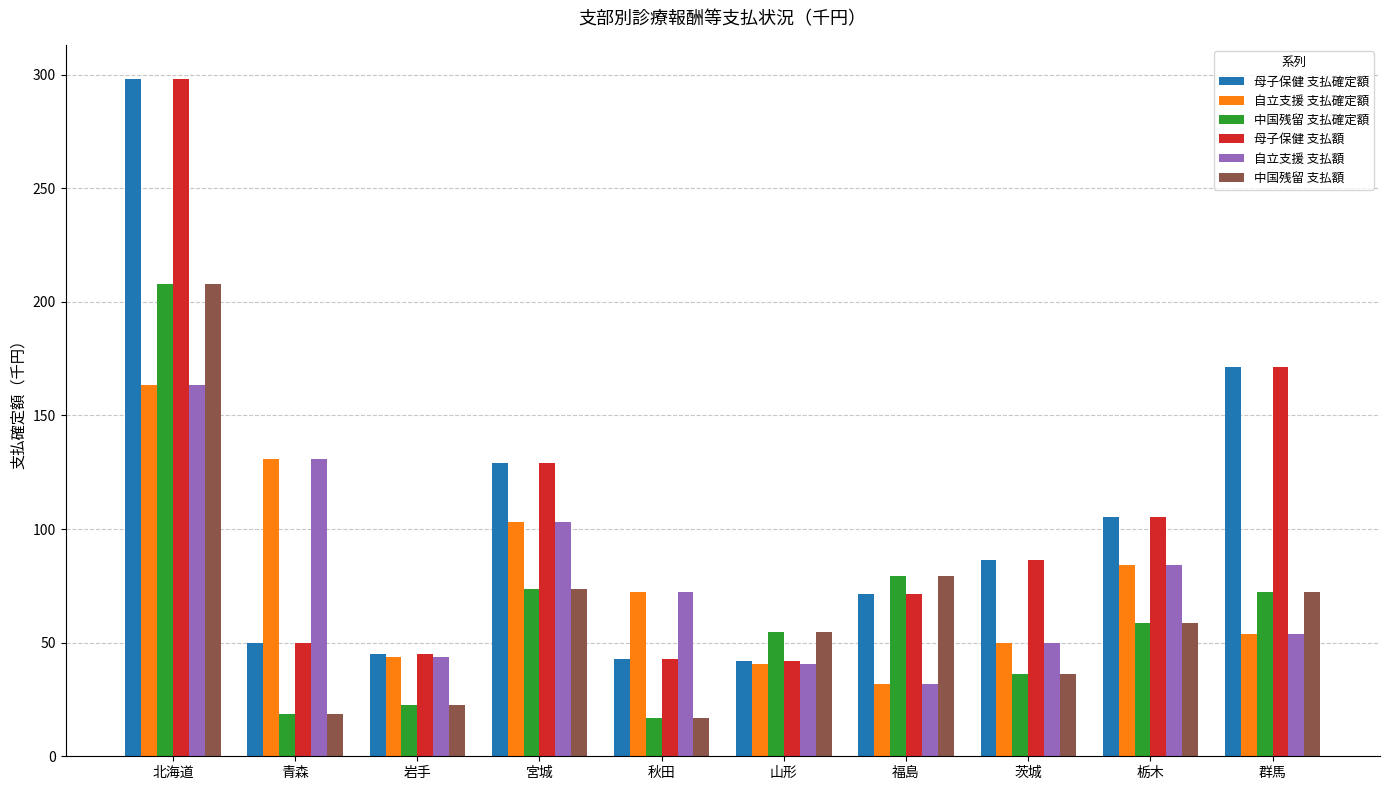

What are all the series names shown in the legend?

母子保健 支払確定額, 自立支援 支払確定額, 中国残留 支払確定額, 母子保健 支払額, 自立支援 支払額, 中国残留 支払額